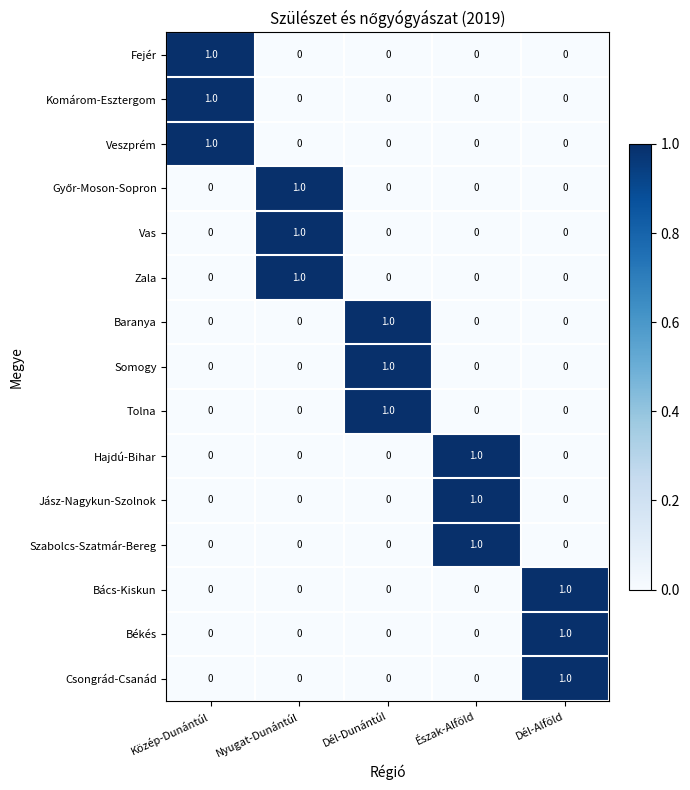

What is the difference between the highest and lowest values at Észak-Alföld?

1